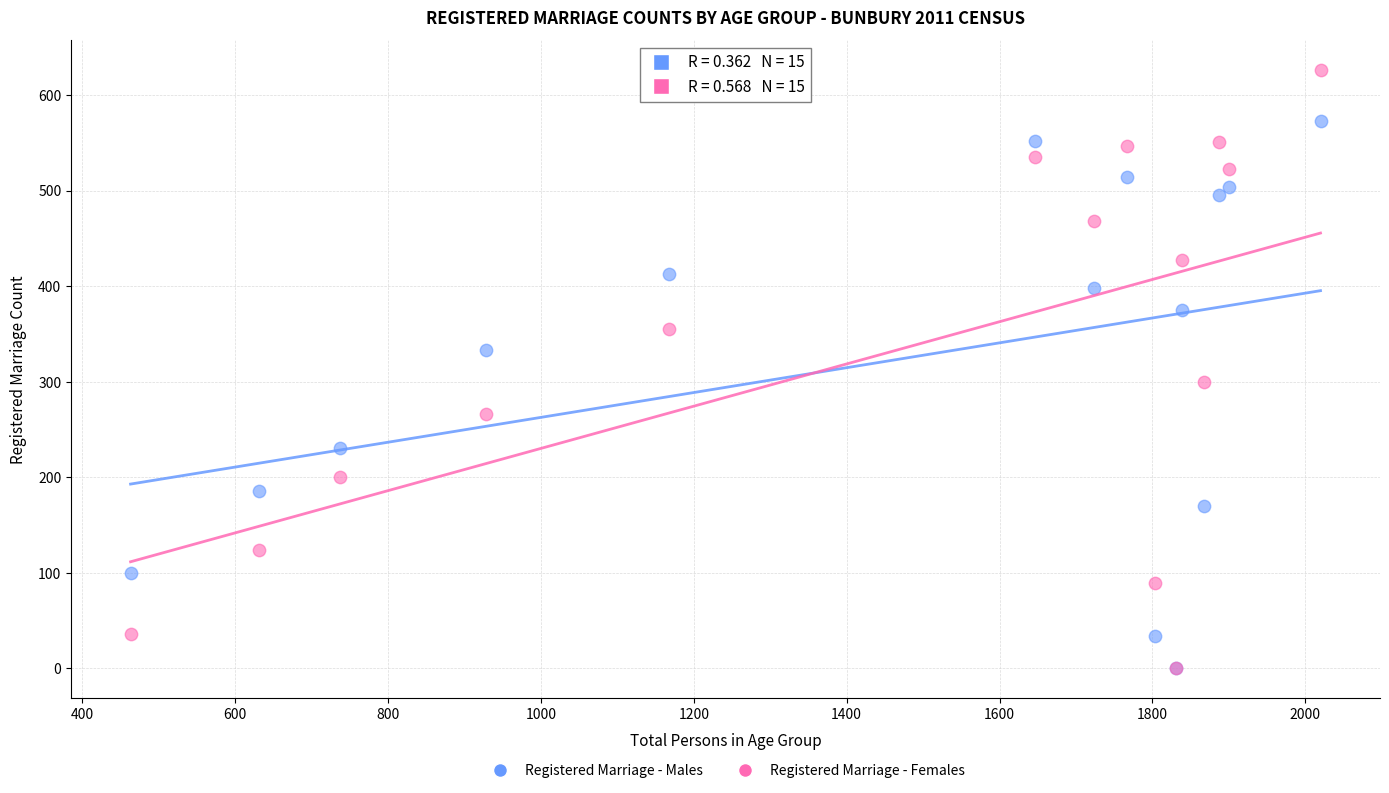

What are all the series names shown in the legend?

Registered Marriage - Males, Registered Marriage - Females